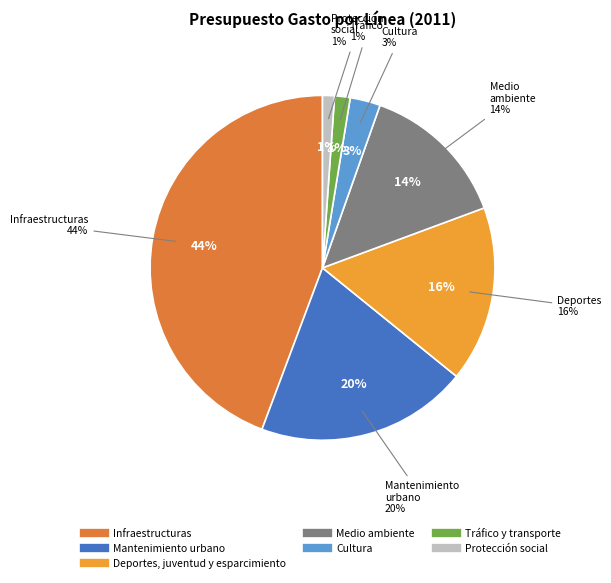

To the nearest percent, what is the average slice percentage?

14%